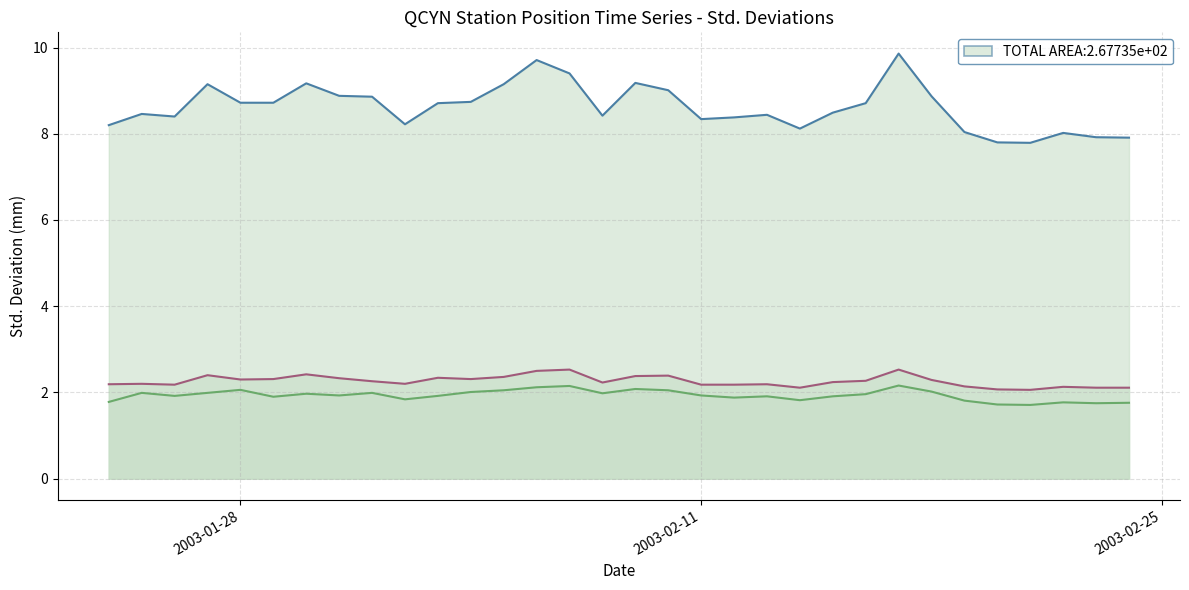

What is the total value across all series at 2003-01-28?

13.1